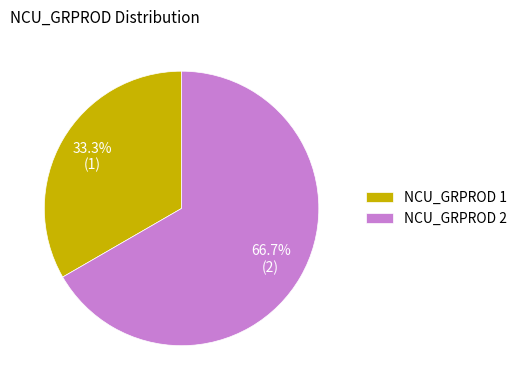

To the nearest percent, what is the average slice percentage?

50%